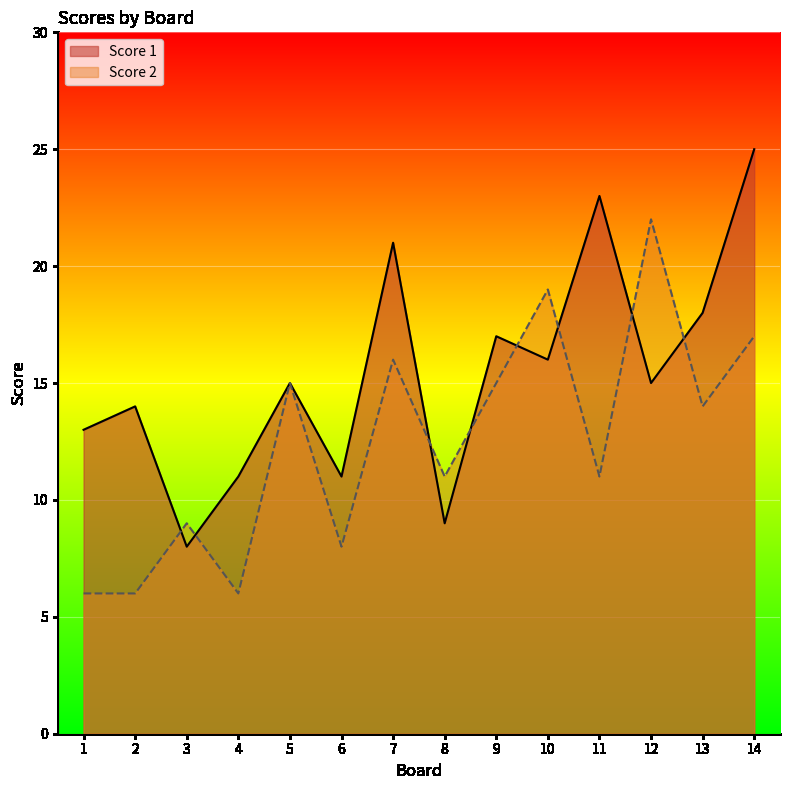

At which label does Score 1 first exceed 15?

7